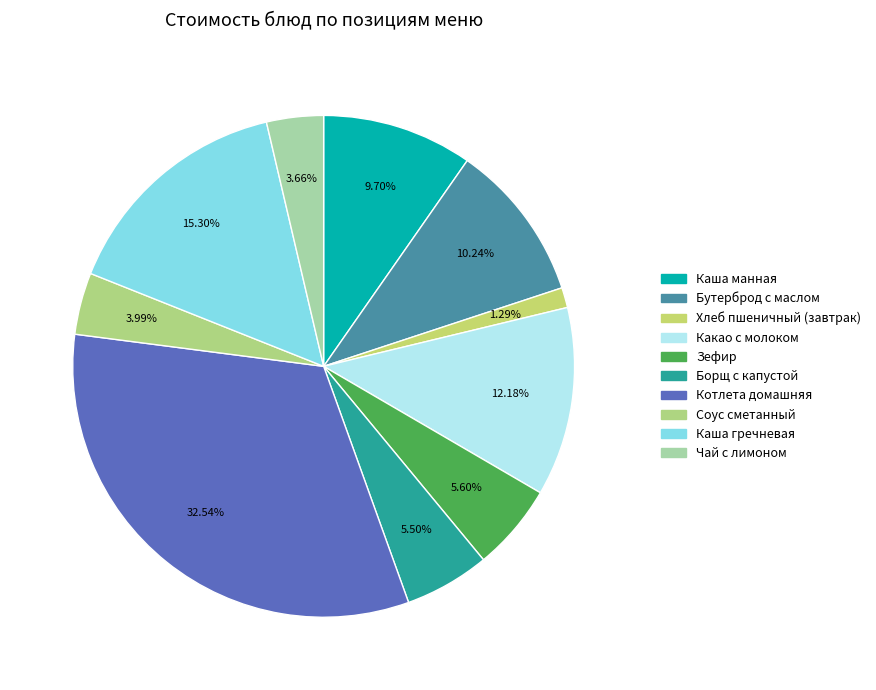

To the nearest percent, what is the difference between the largest and smallest slice percentages?

31%